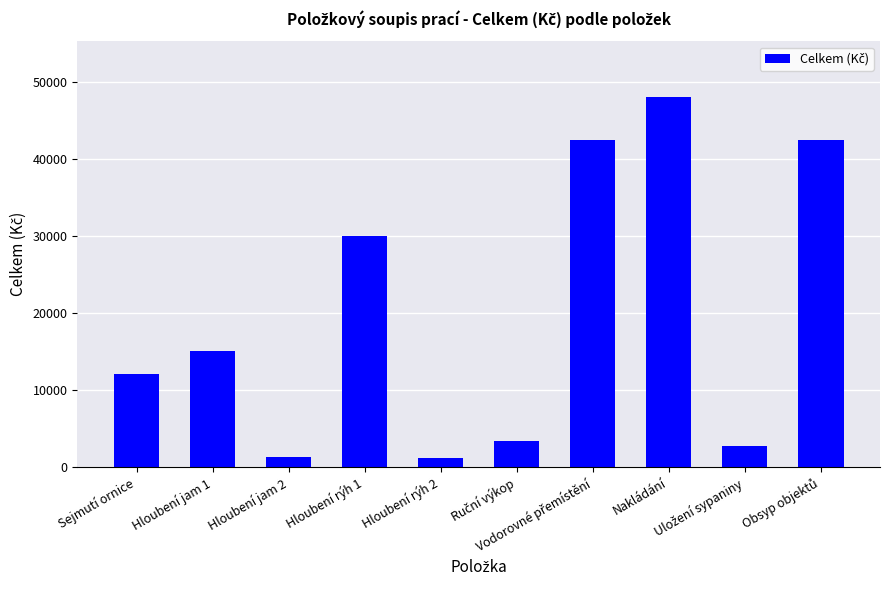

What is the value of the 5th bar from the left?

1167.3